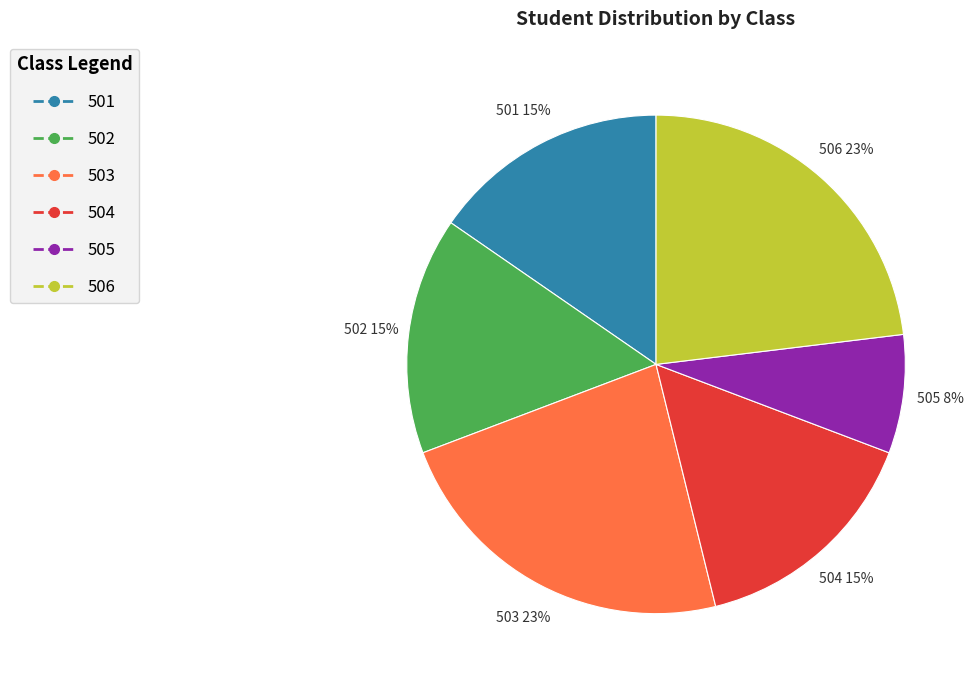

What is the smallest slice in the pie chart?

505